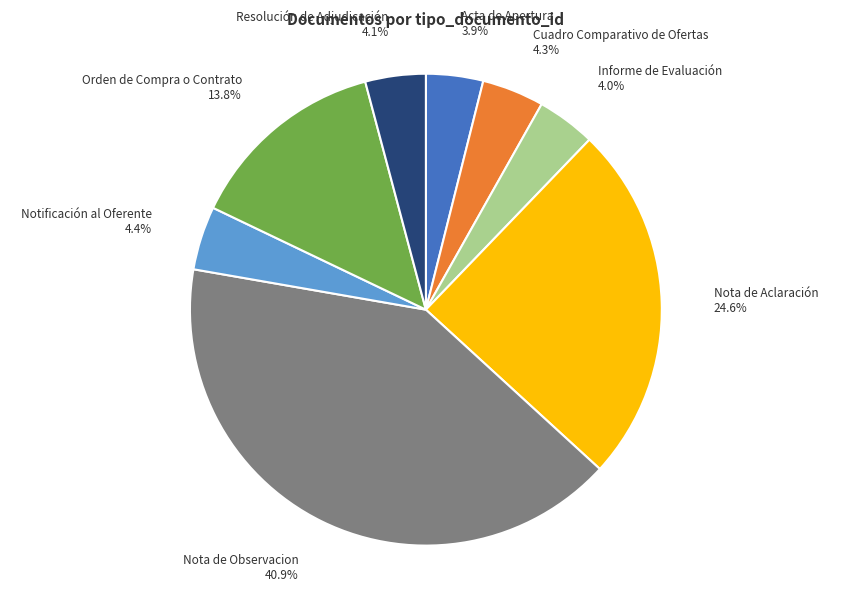

Does any single category account for the majority?

No